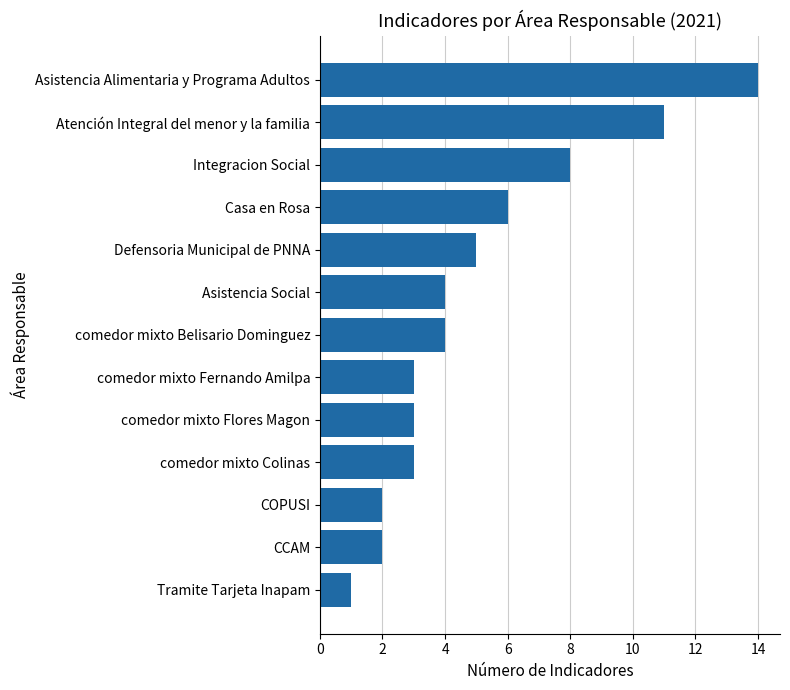

How many data points does each series have?

13